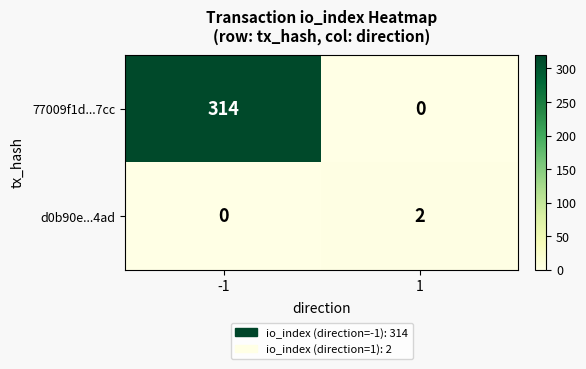

Which series has the largest total across all categories?

77009f1d...7cc